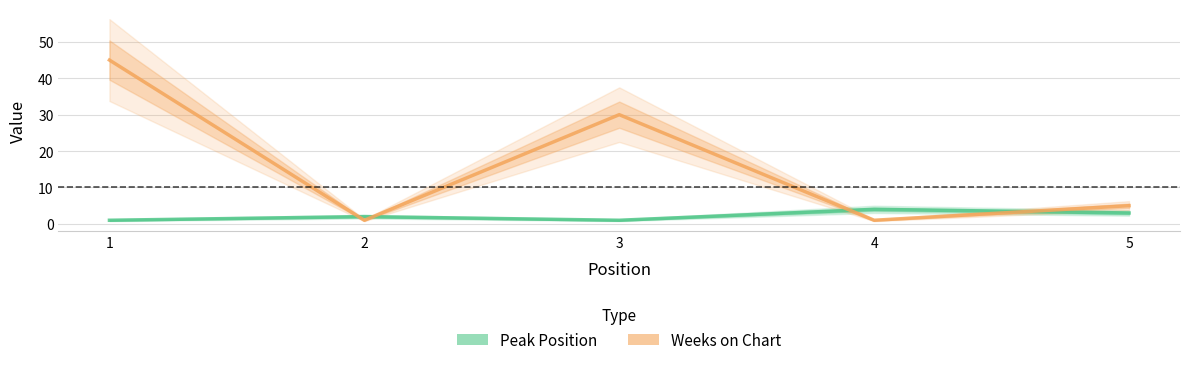

What is the value of the Peak Position point at the 1st from the left?

1